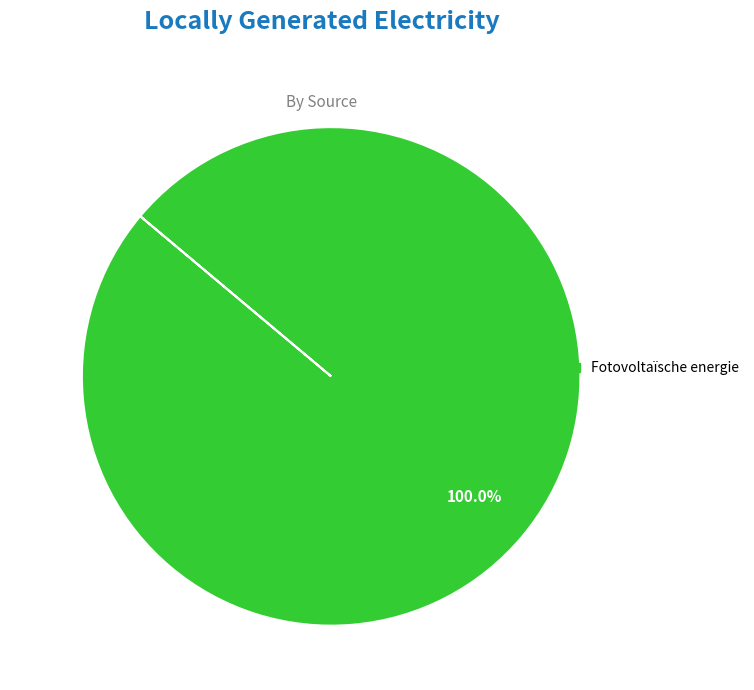

Does any single category account for the majority?

Yes